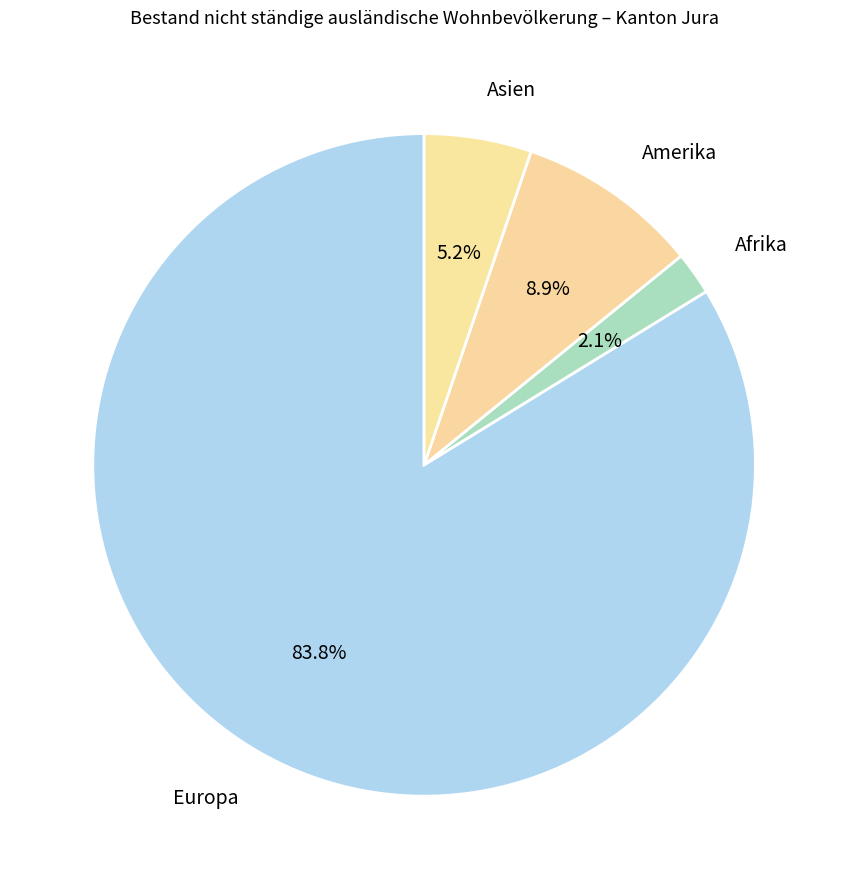

To the nearest percent, what is the difference between the Afrika and Amerika slice percentages?

7%